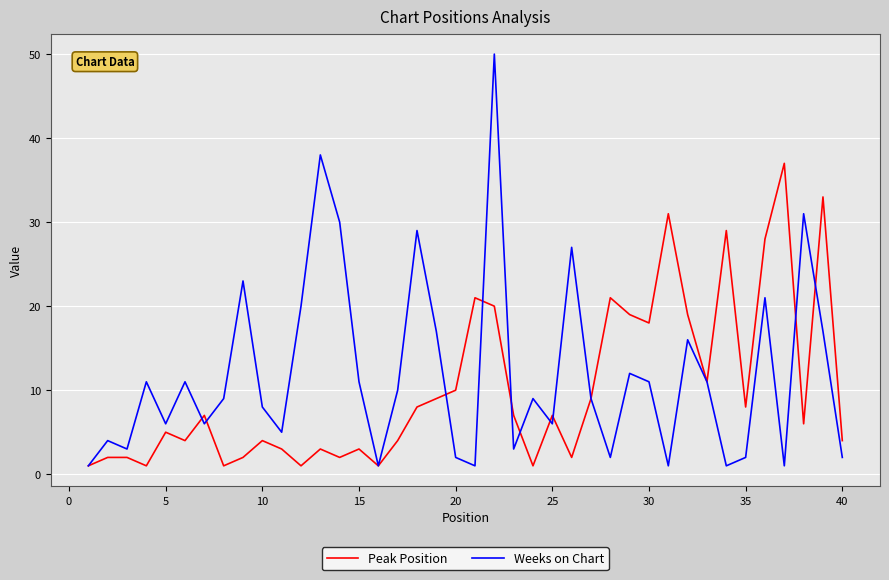

List the series in order of their peak value, lowest first.

Peak Position, Weeks on Chart